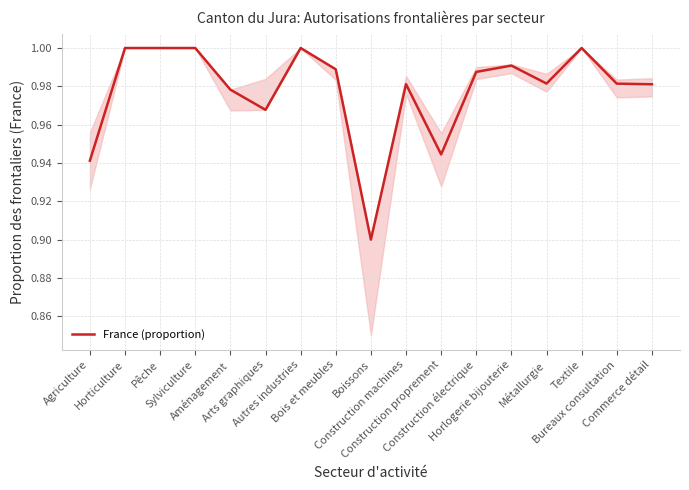

At which category does the chart reach its peak across all series?

Horticulture